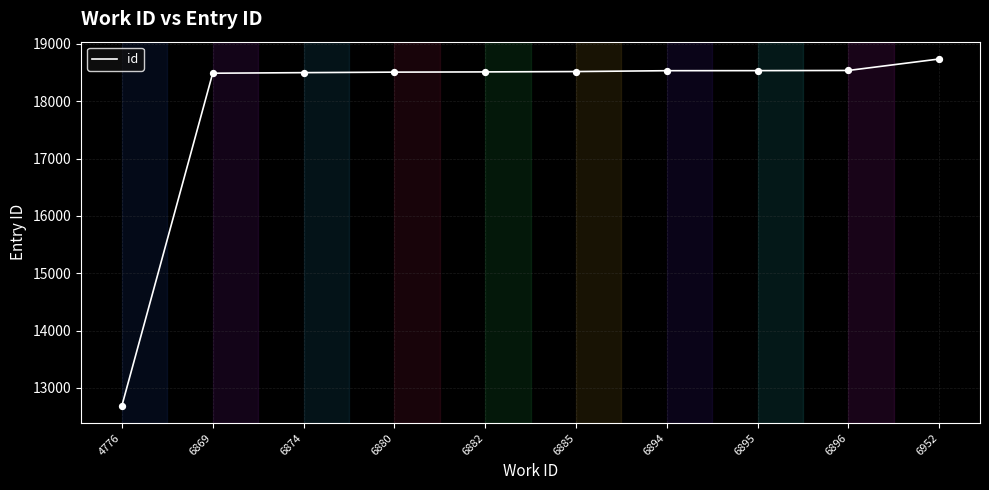

Approximately how many times larger is the value at 6952 compared to 6880?

1.0